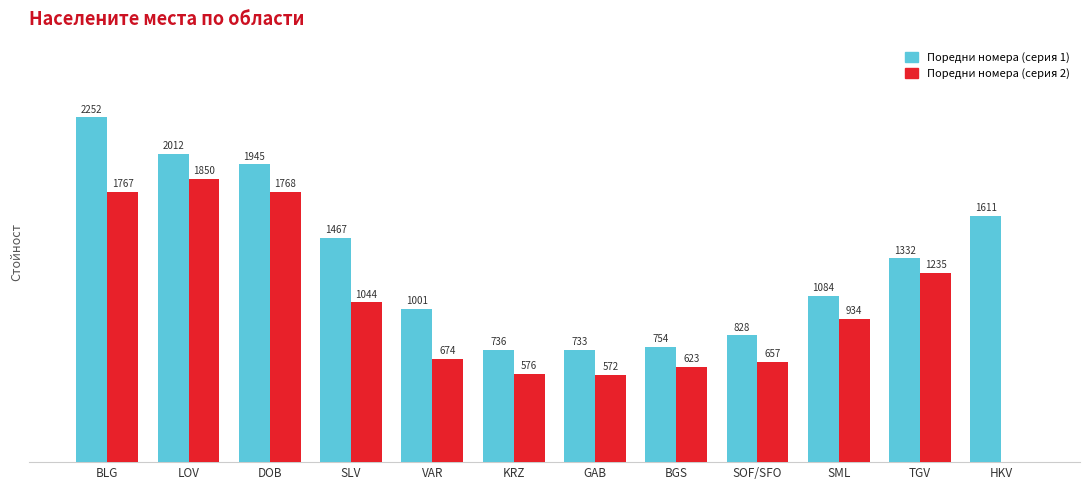

Which category has the highest value in the Поредни номера (серия 2) series?

LOV